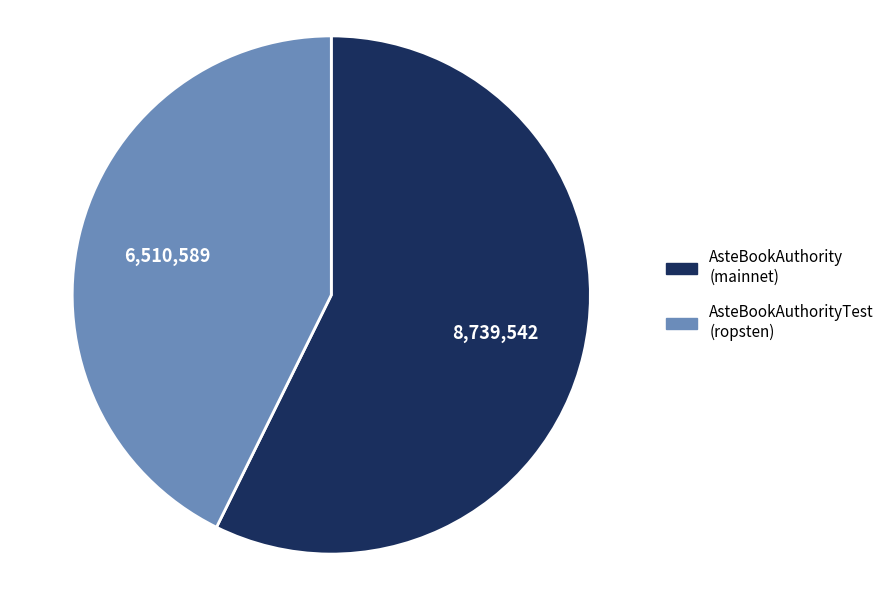

Count the number of slices in the pie.

2